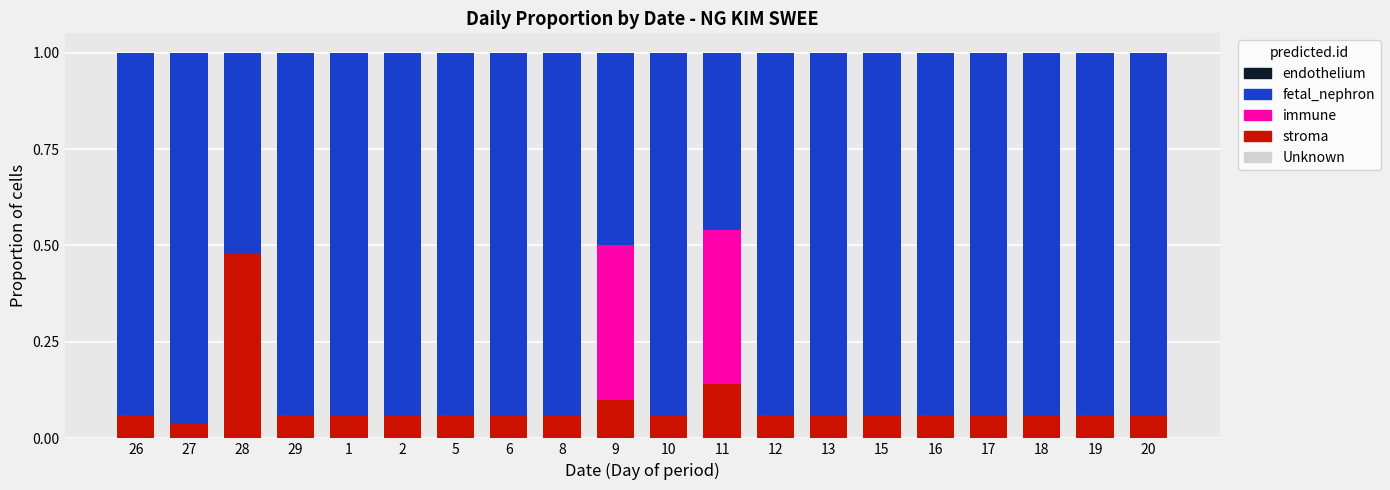

The stroma series shows 0.1 at 17. True or false?

True